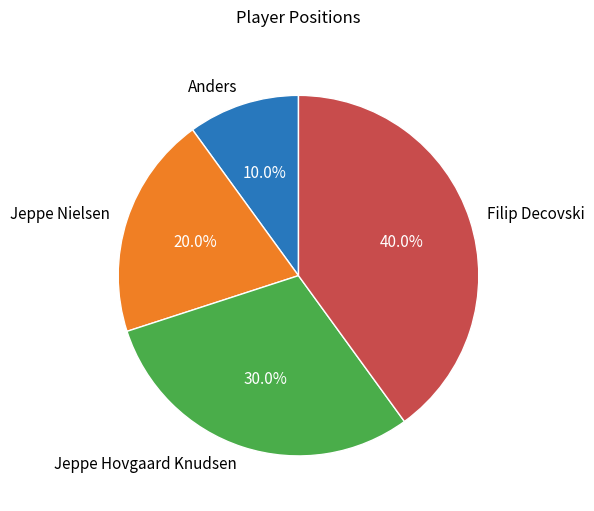

Is there a majority slice in this chart?

No